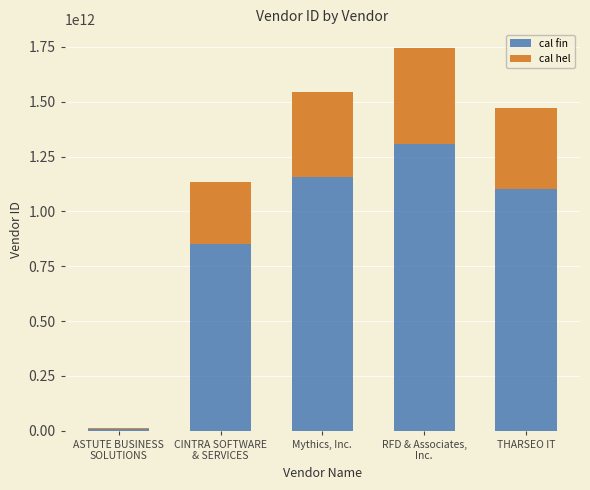

Count the number of data series in this chart.

2